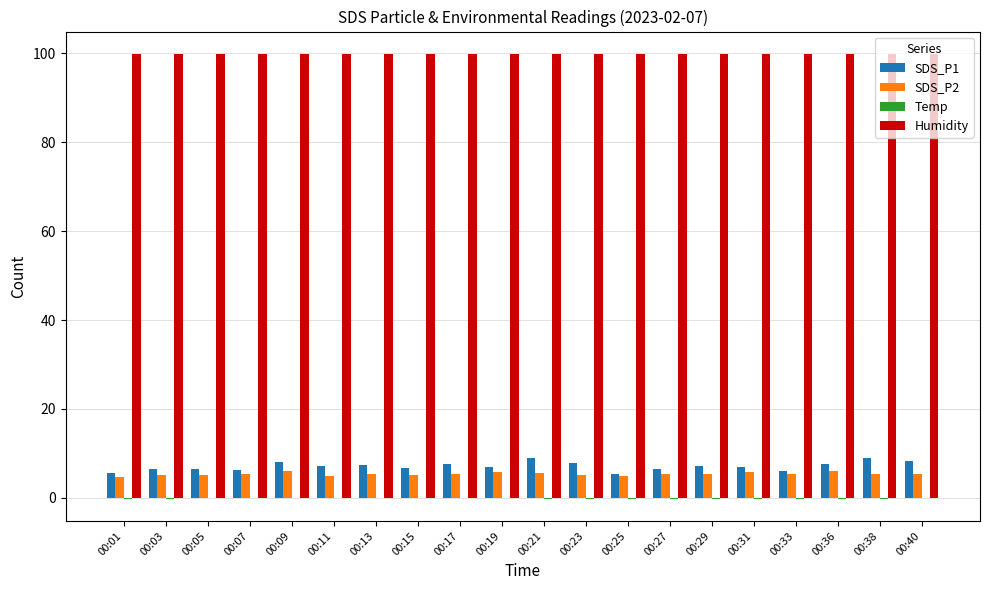

Are the bars grouped side by side (vs. stacked)?

Yes